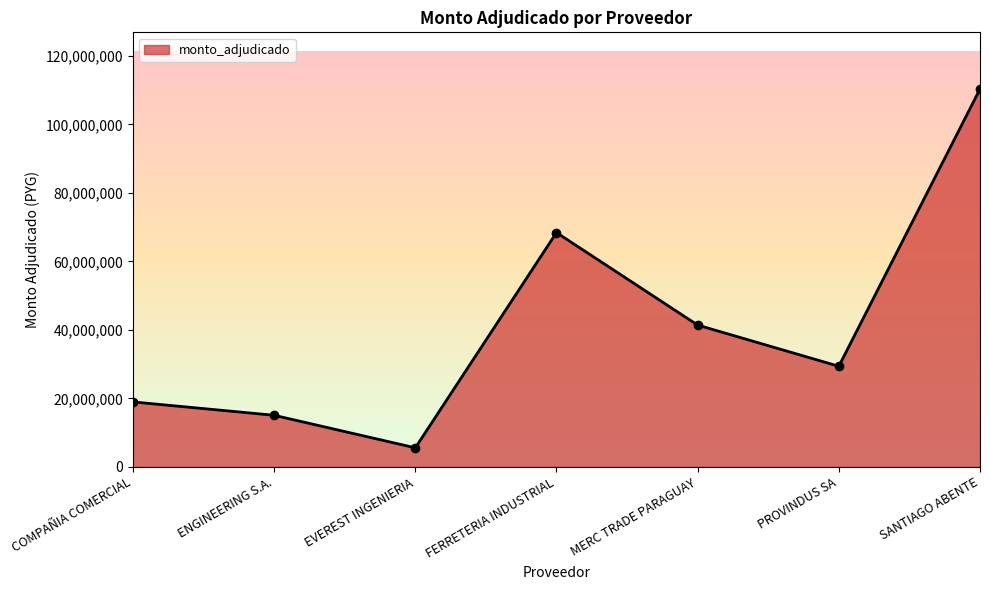

At which category does the chart reach its minimum across all series?

EVEREST INGENIERIA